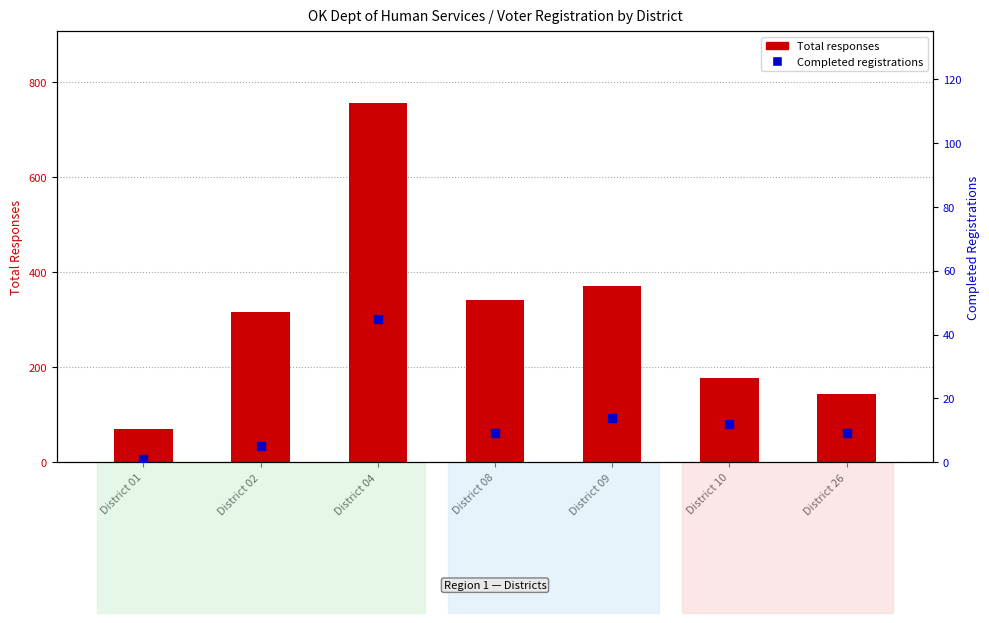

Which series has the largest Y range (max minus min)?

Total responses